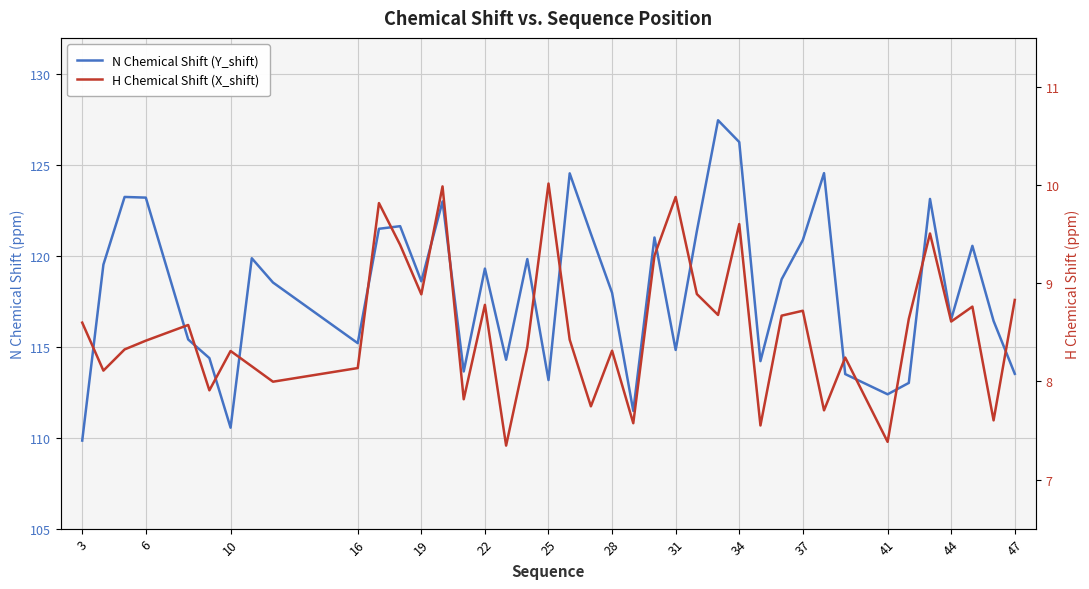

How many values in the H Chemical Shift (X_shift) series are below 8?

10